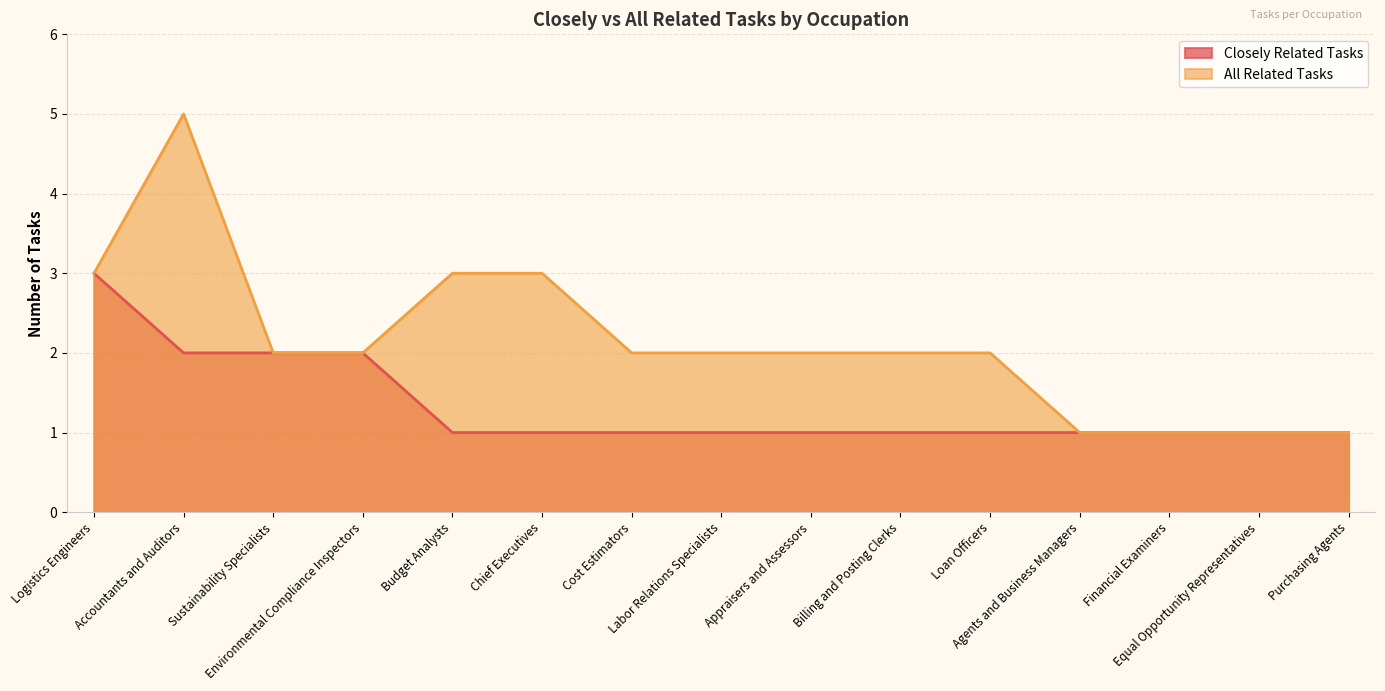

What is the difference between the Closely Related Tasks values at Billing and Posting Clerks and Sustainability Specialists?

1